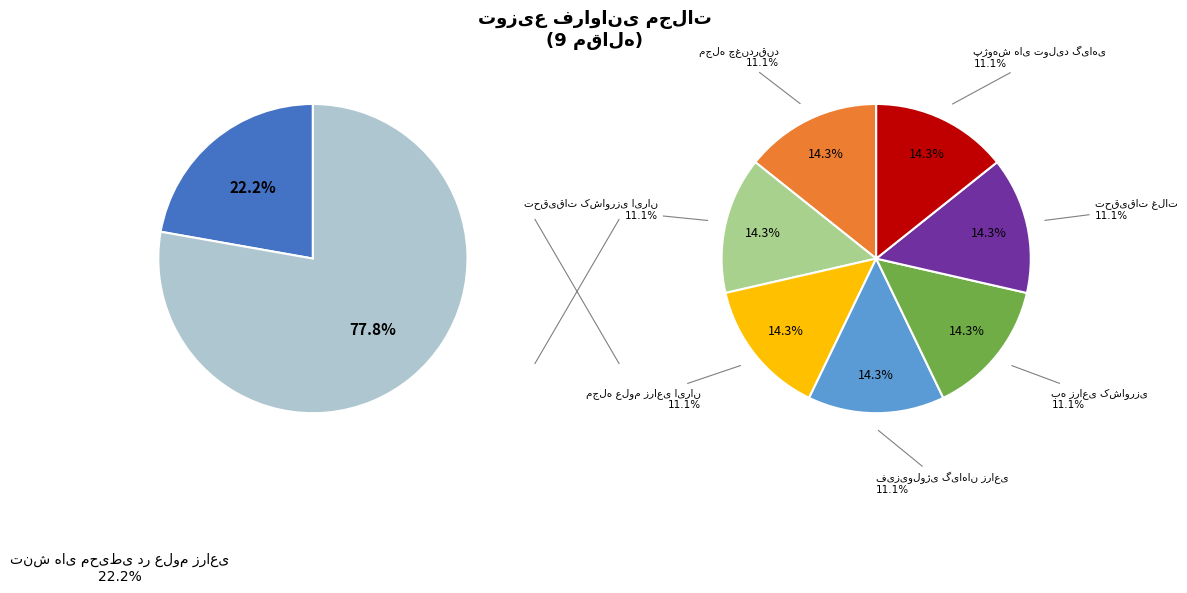

Approximately how many times larger is the value at تحقیقات غلات compared to به زراعی کشاورزی?

1.0